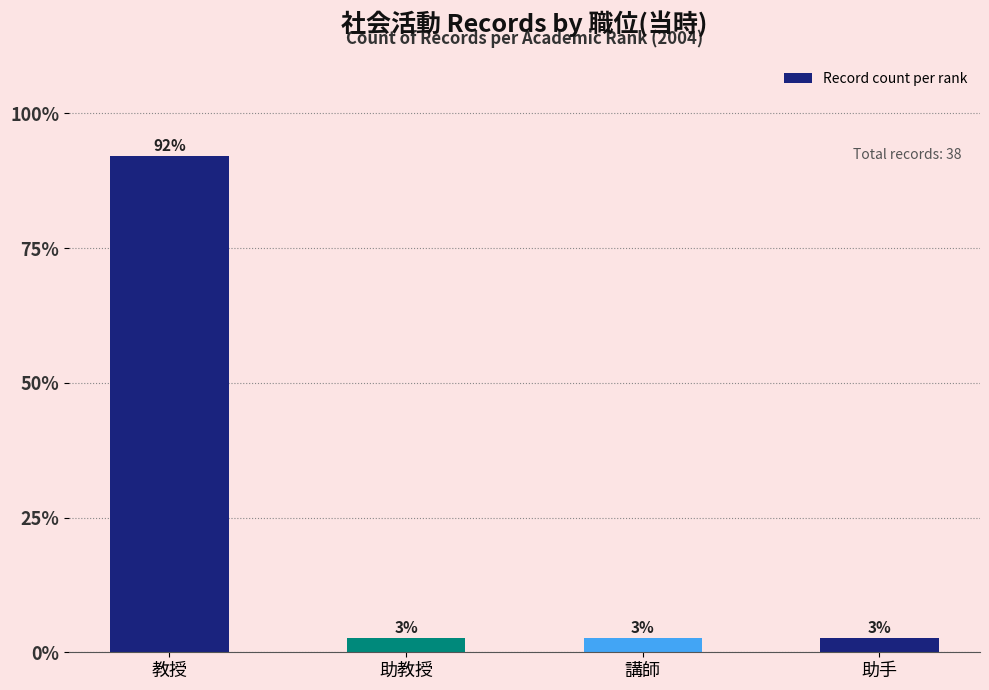

What is the value of the 1st bar from the left?

92.1